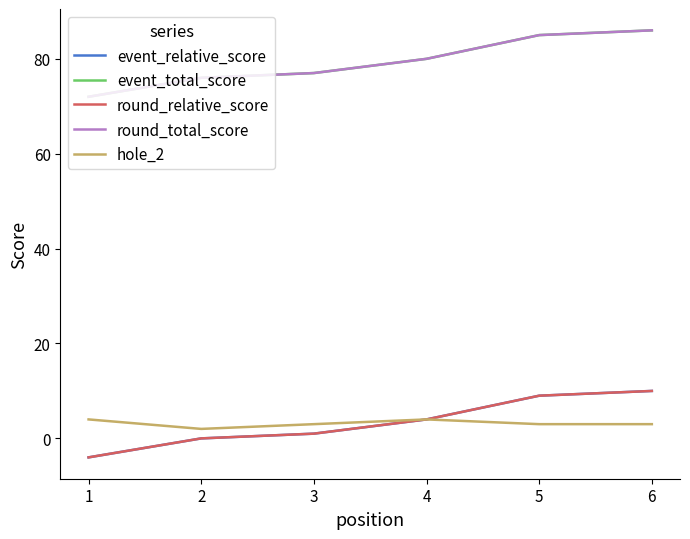

Where does the event_total_score series first go above 80?

5